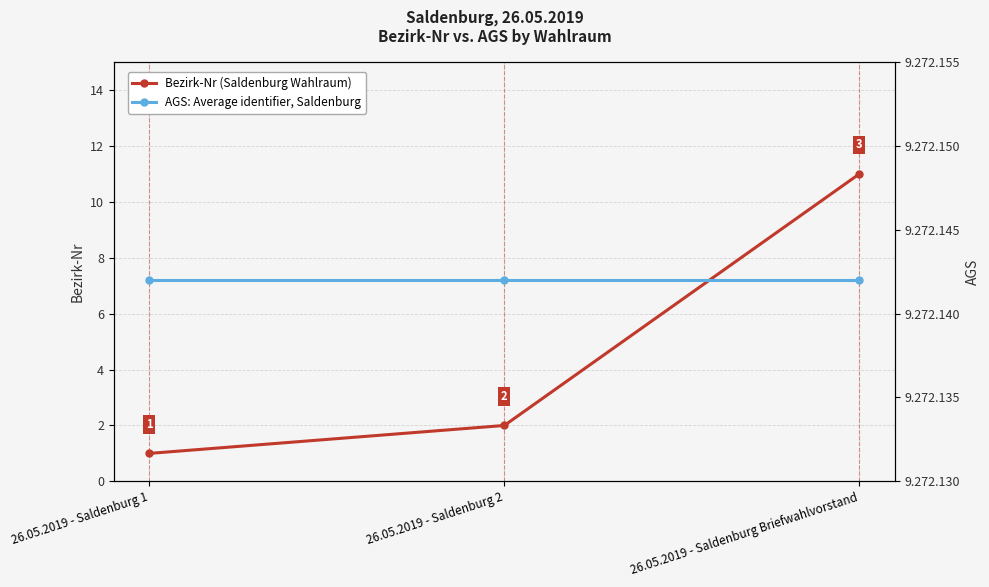

What is the average value of the Bezirk-Nr (Saldenburg Wahlraum) series?

5